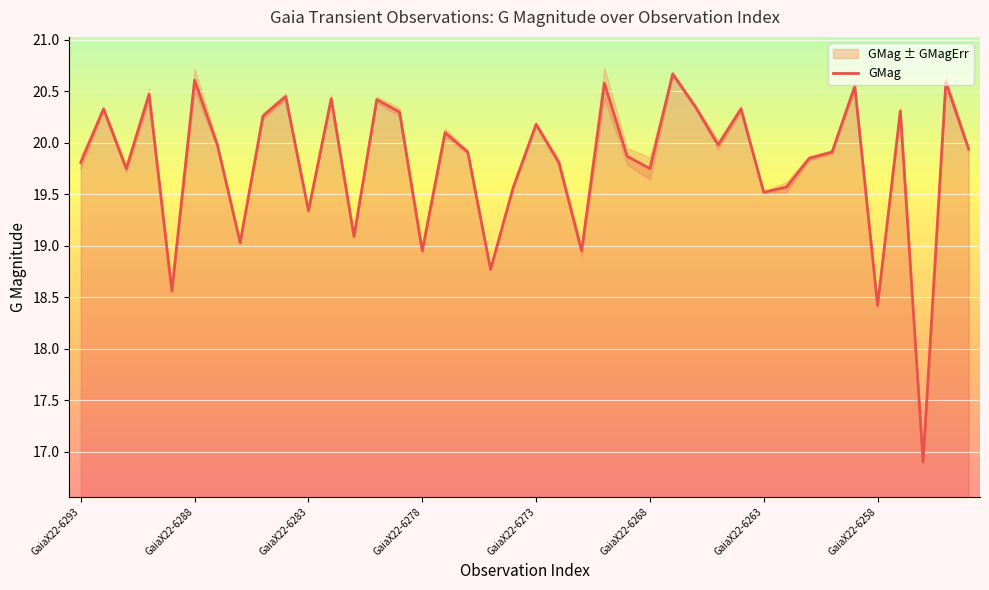

How many data points does each series have?

40